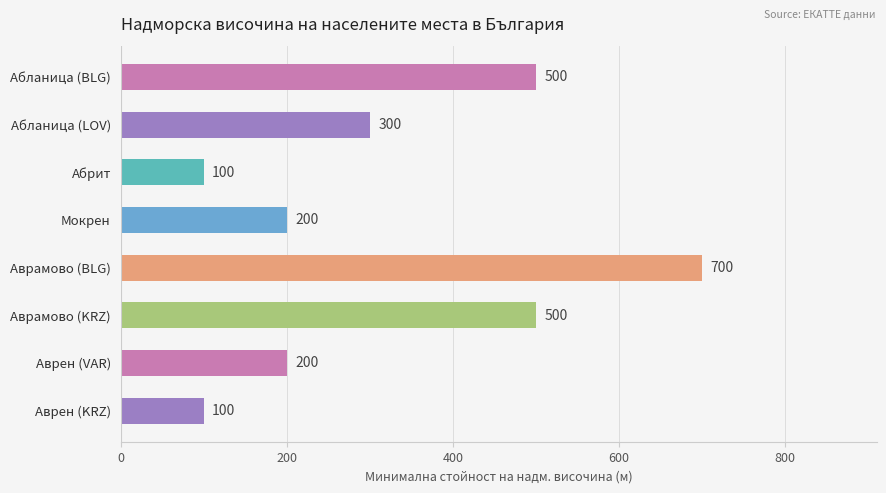

What is the maximum value shown in the chart?

700